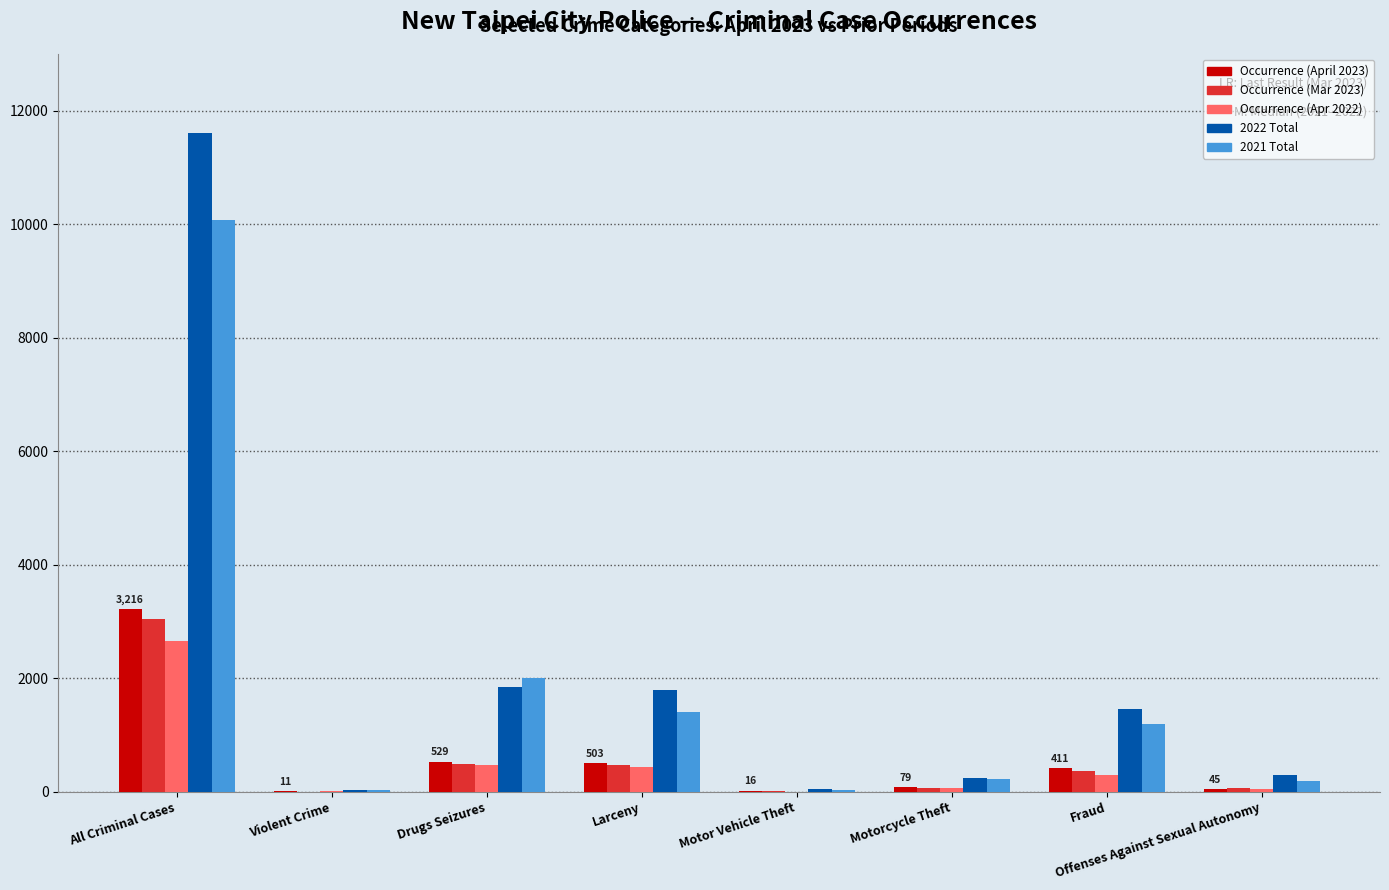

Is the value of Occurrence (Apr 2022) at Fraud greater than the value of 2022 Total at Violent Crime?

Yes